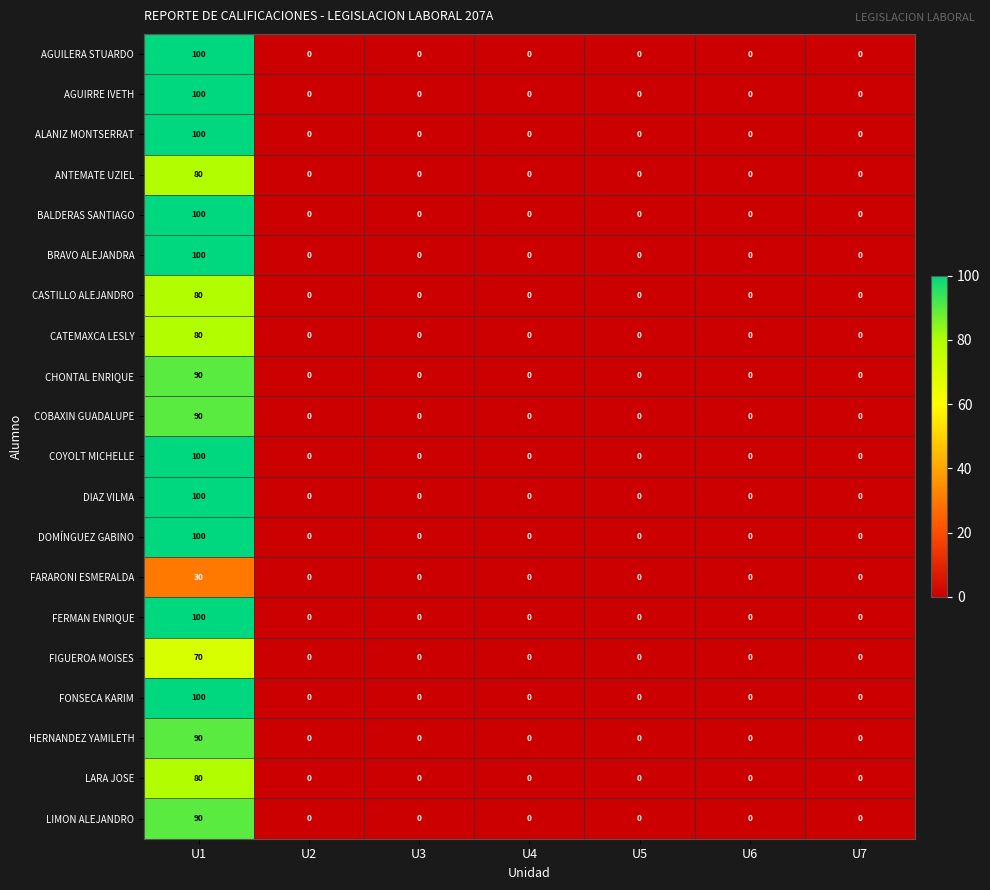

The AGUILERA STUARDO series shows 0 at U3. True or false?

True